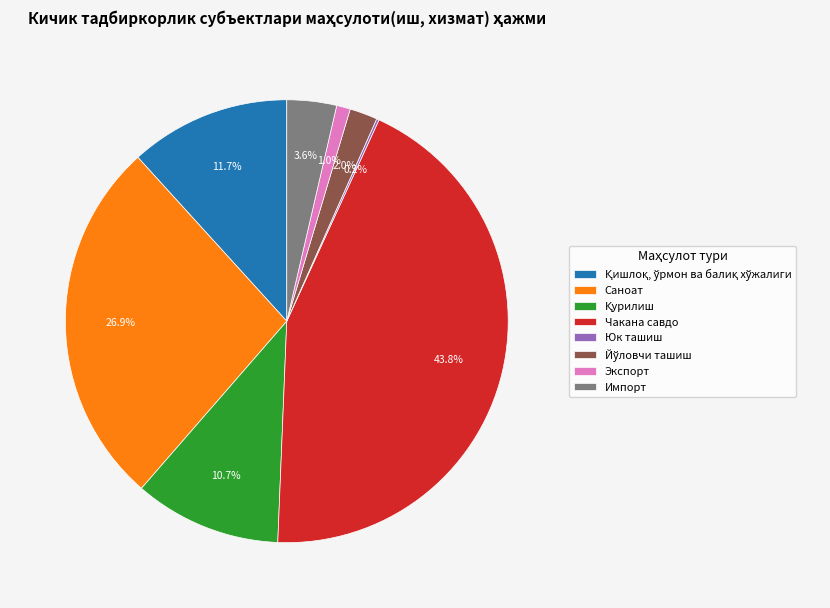

Does Импорт account for over 50% of the chart?

No